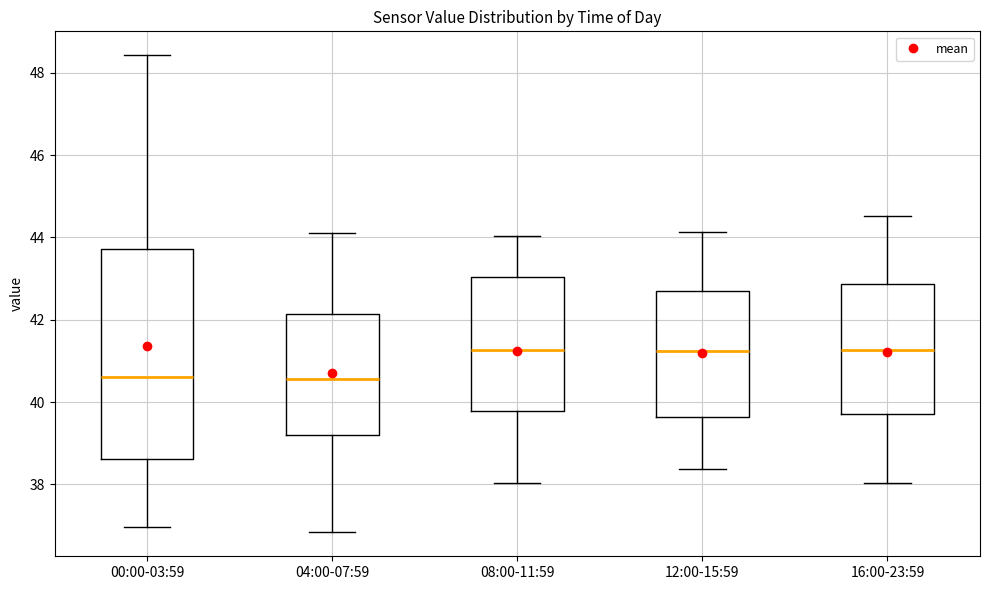

Comparing the boxes themselves (not the whiskers), which one is the tallest?

00:00-03:59